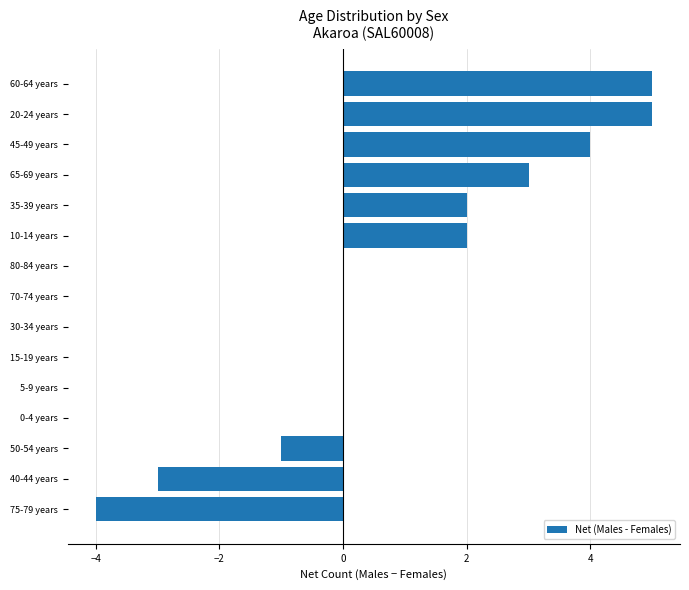

True or false: the data shows 0 at 0-4 years.

True